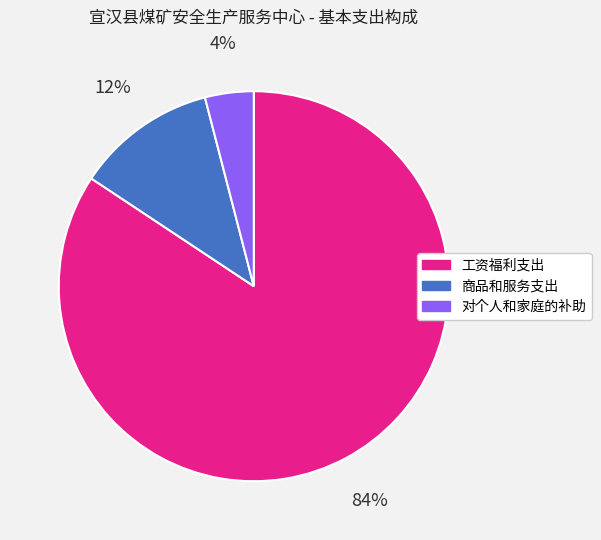

Rank the categories by value from highest to lowest.

工资福利支出, 商品和服务支出, 对个人和家庭的补助